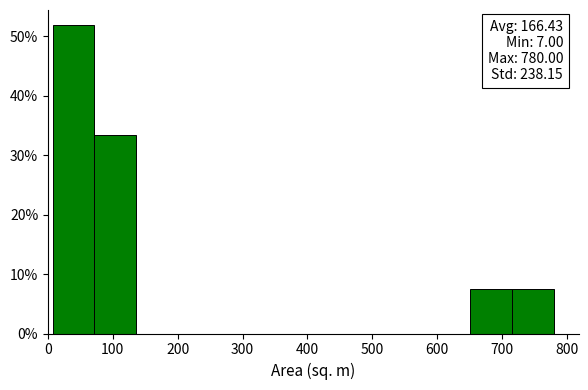

Over which range of the x-axis is the bar tallest?

10 to 70